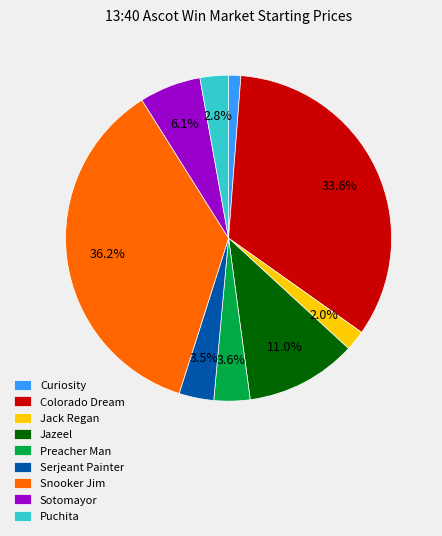

To the nearest percent, what is the average slice percentage?

11%